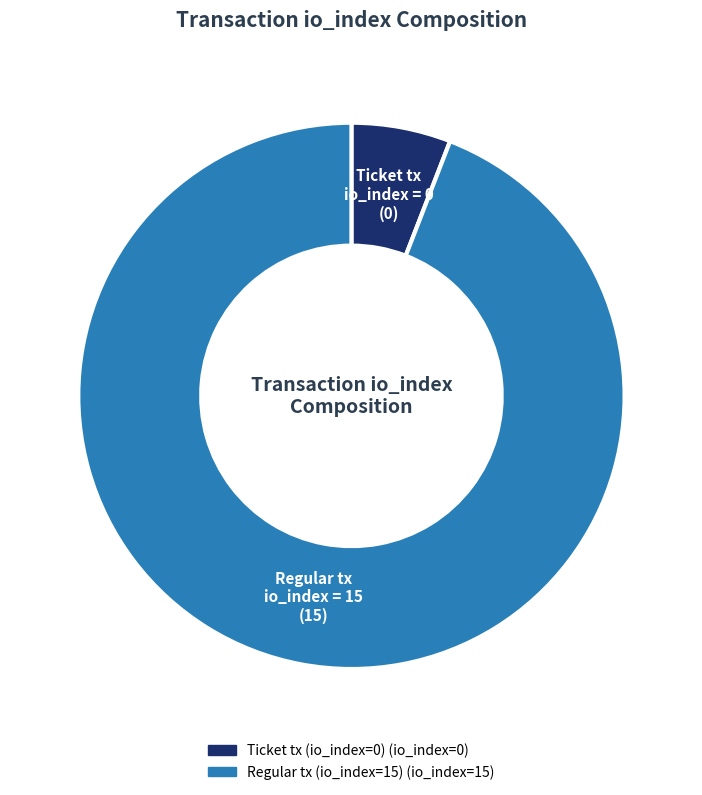

Is there a majority slice in this chart?

Yes